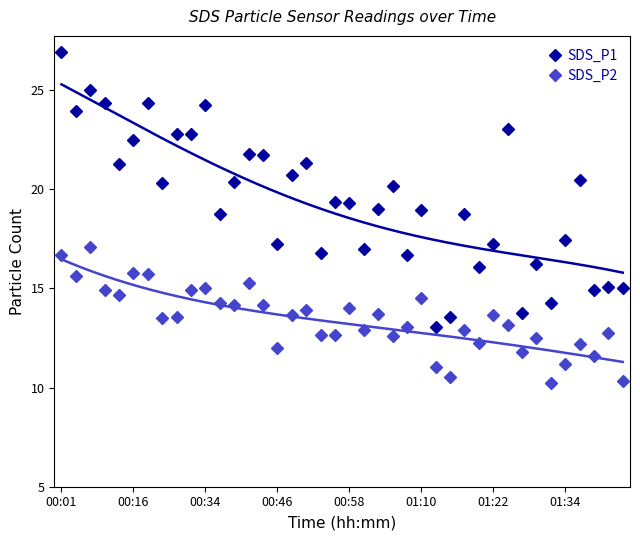

What is the smallest value displayed?

10.2